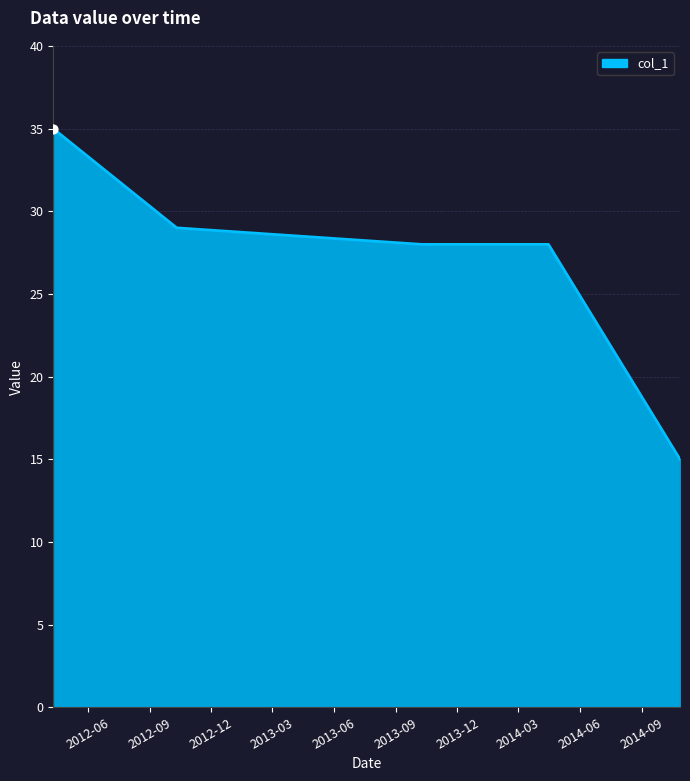

True or false: there are more than 2 points higher than both neighbors.

False